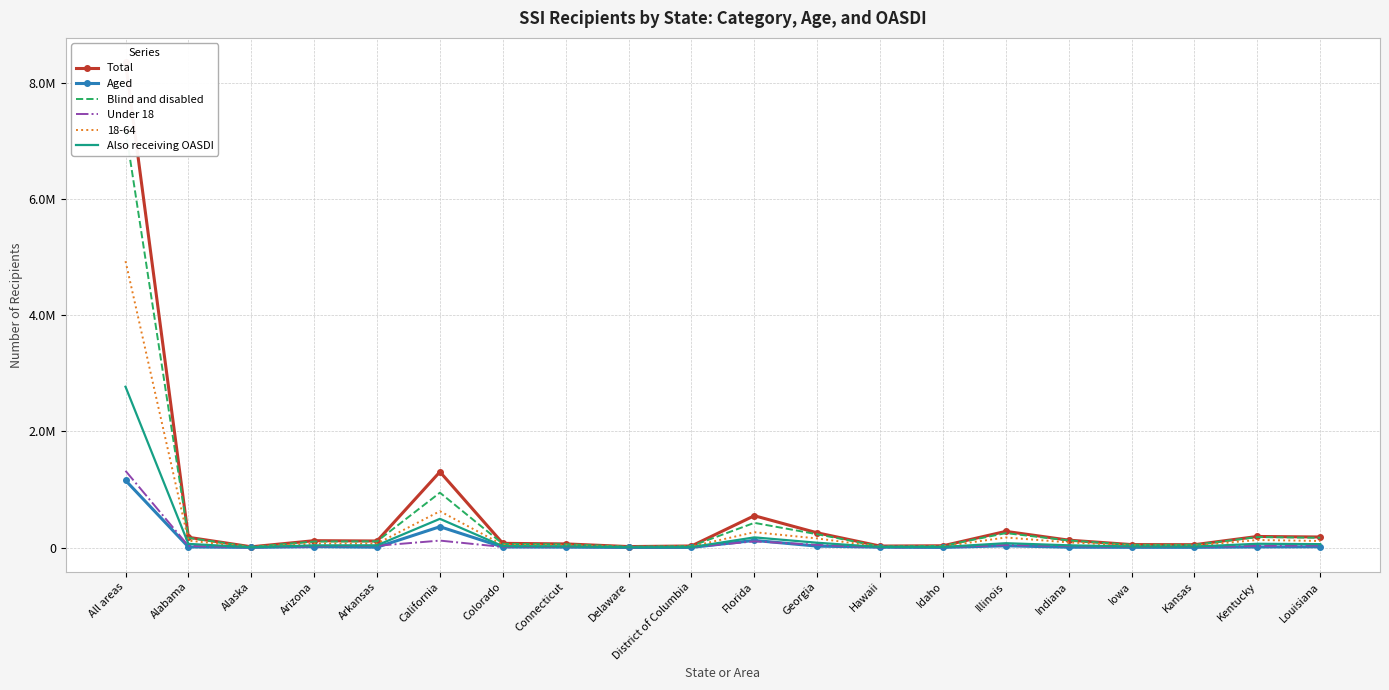

At which category does Under 18 reach its first local valley?

Alaska